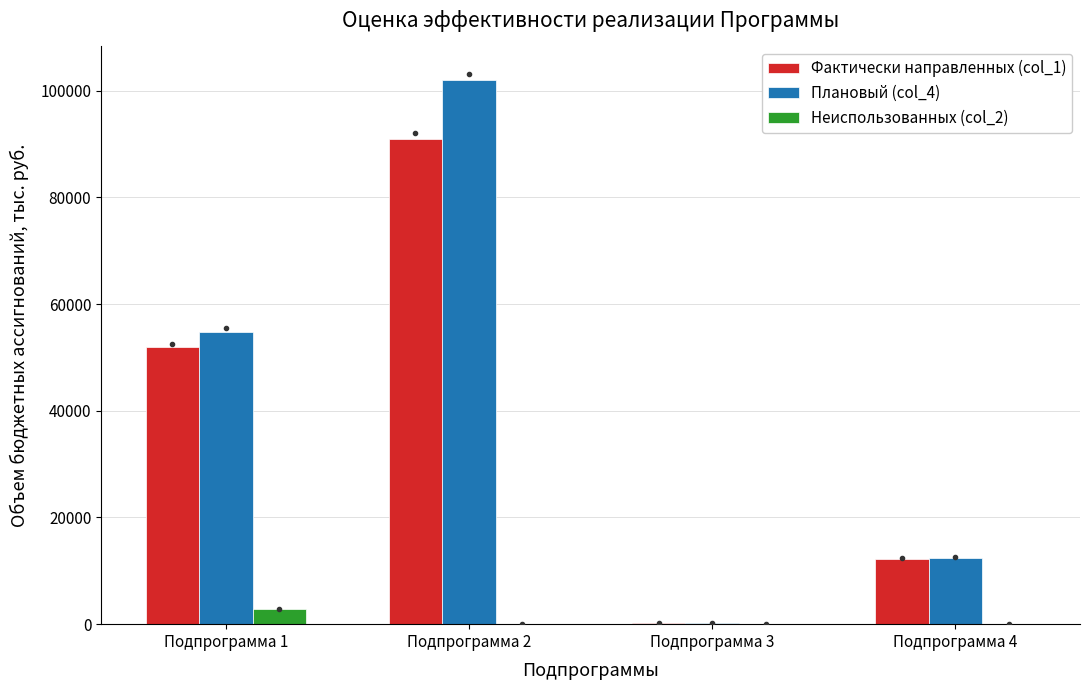

The value of Плановый (col_4) at Подпрограмма 4 is 5393.2. True or false?

False